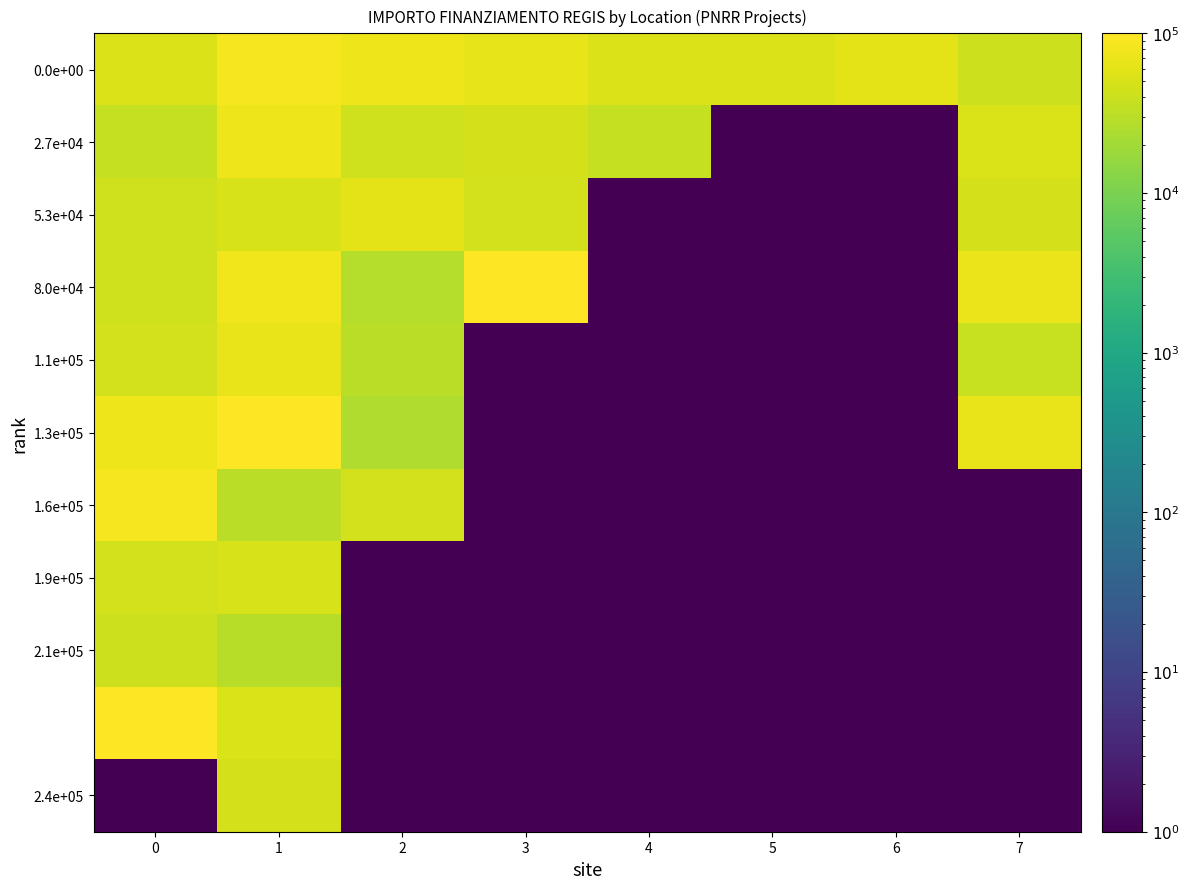

What is the spread (max minus min) of values at 5?

54577.5